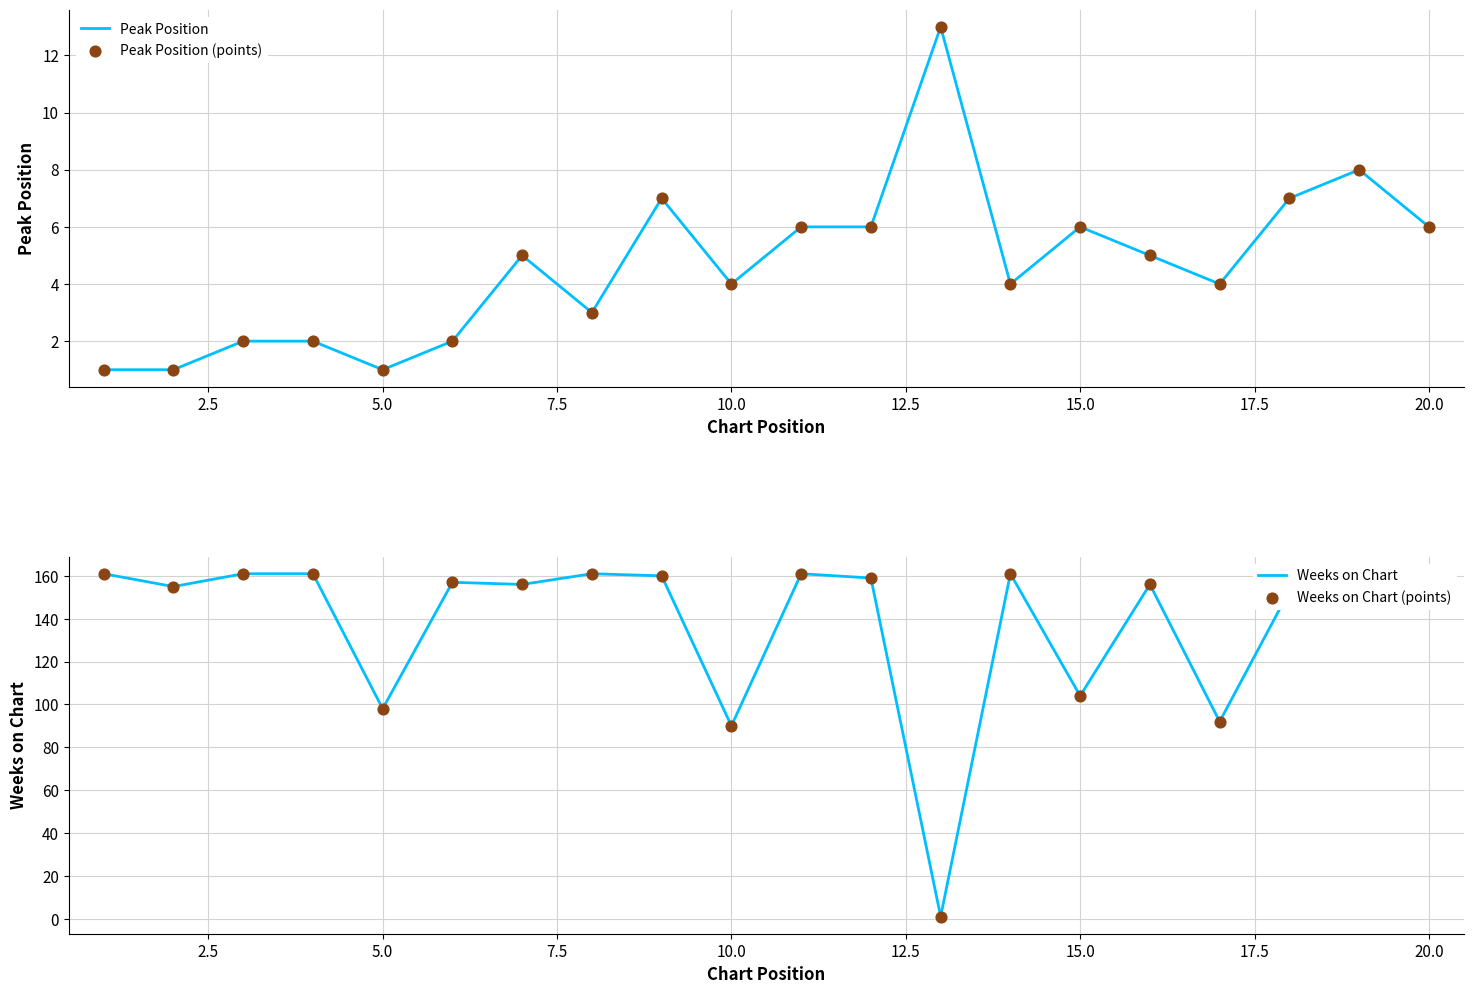

What is the highest value of the Peak Position series?

13